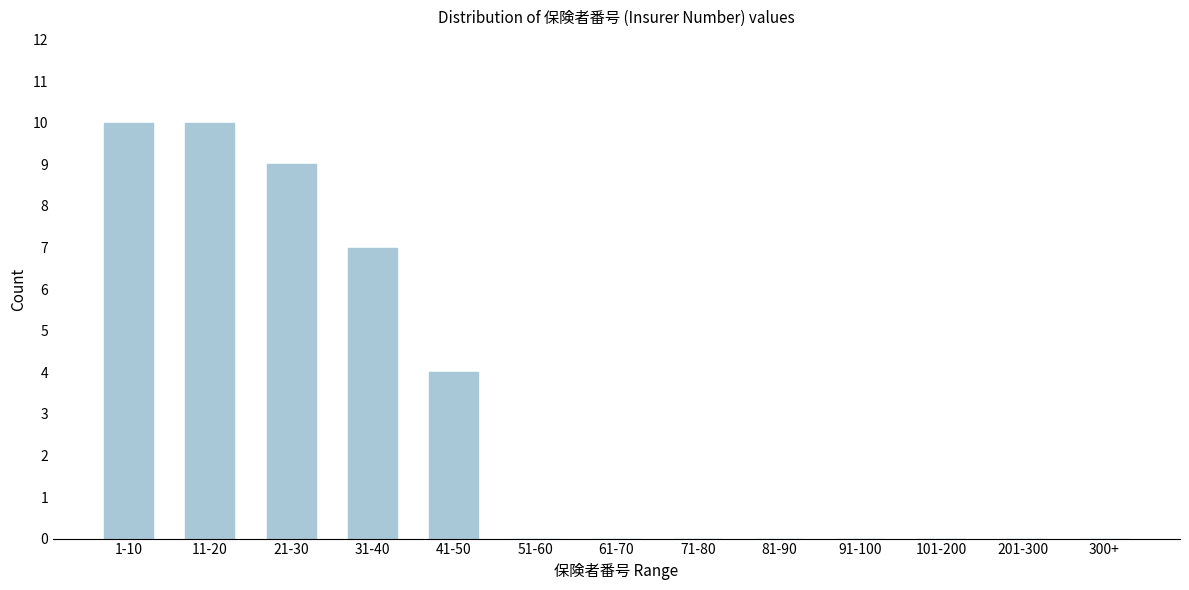

Reading left to right, extract all data points from this chart.

1-10=10	11-20=10	21-30=9	31-40=7	41-50=4	51-60=0	61-70=0	71-80=0	81-90=0	91-100=0	101-200=0	201-300=0	300+=0